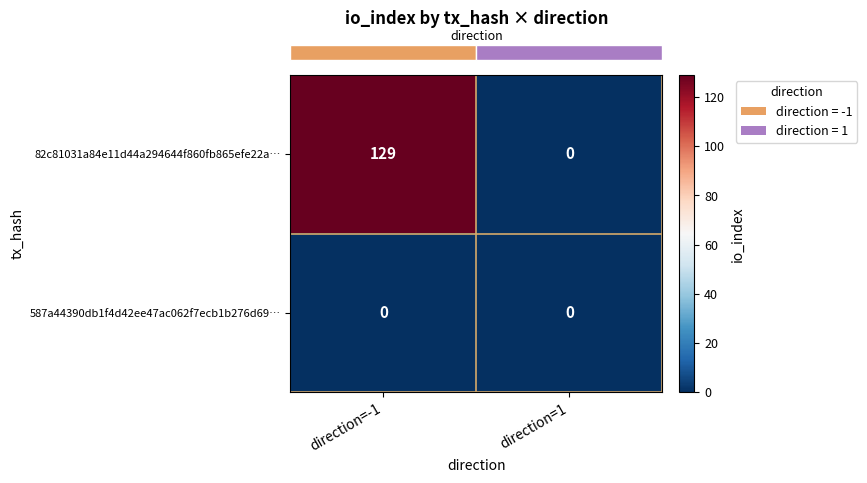

Reading left to right, list all the values displayed in this chart.

82c81031a84e11d44a294644f860fb865efe22a…: direction=-1=129	direction=1=0
587a44390db1f4d42ee47ac062f7ecb1b276d69…: direction=-1=0	direction=1=0